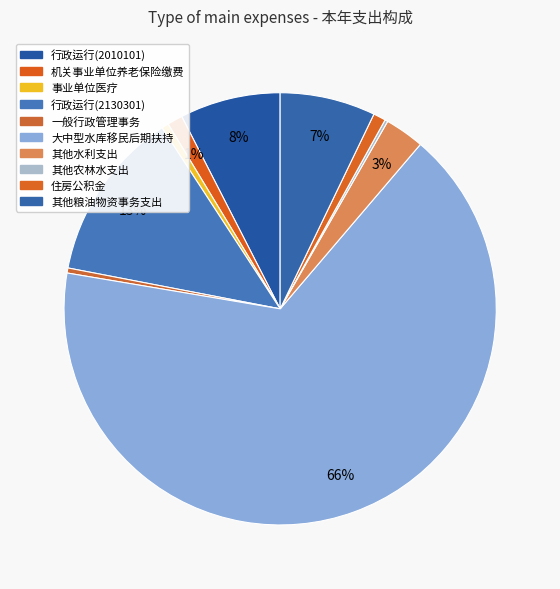

What is the majority slice?

大中型水库移民后期扶持专项支出